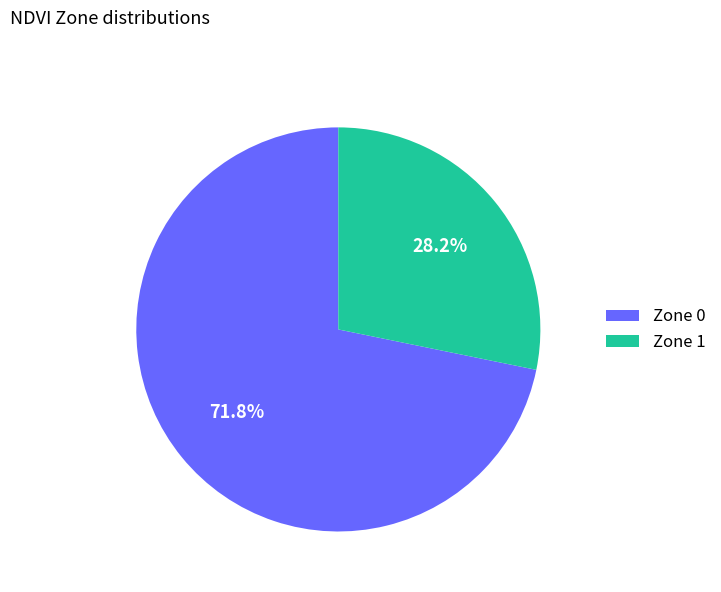

Which slice is the smallest?

Zone 1